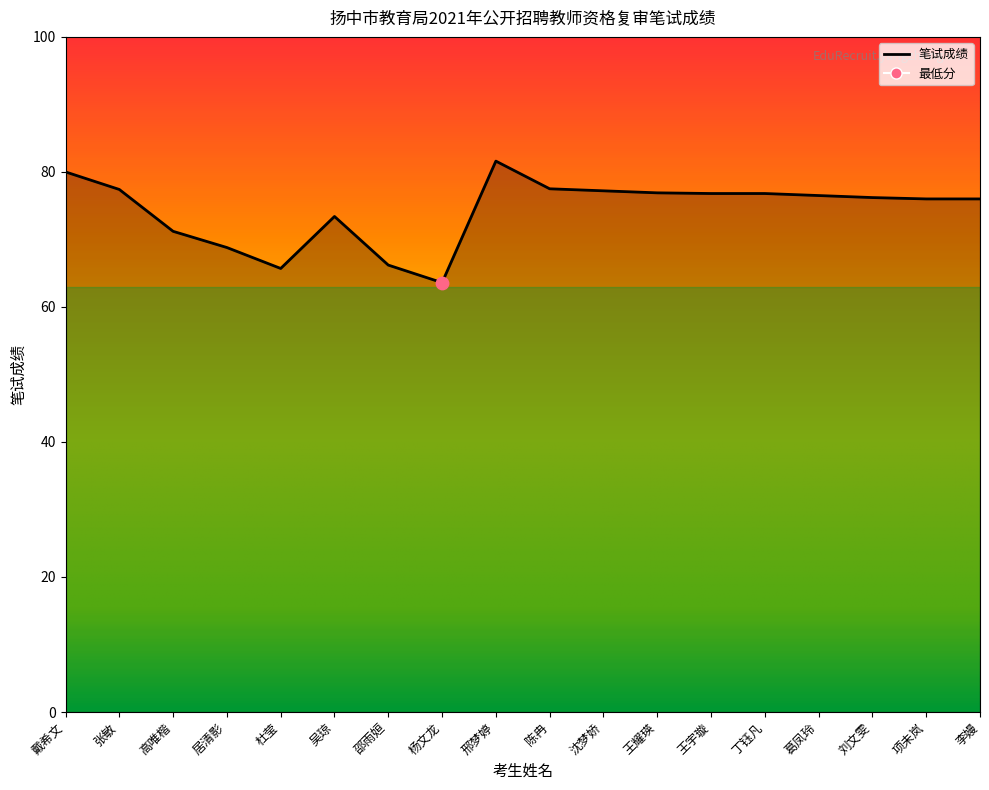

Between 陈冉 and 邵雨姮, which is larger?

陈冉